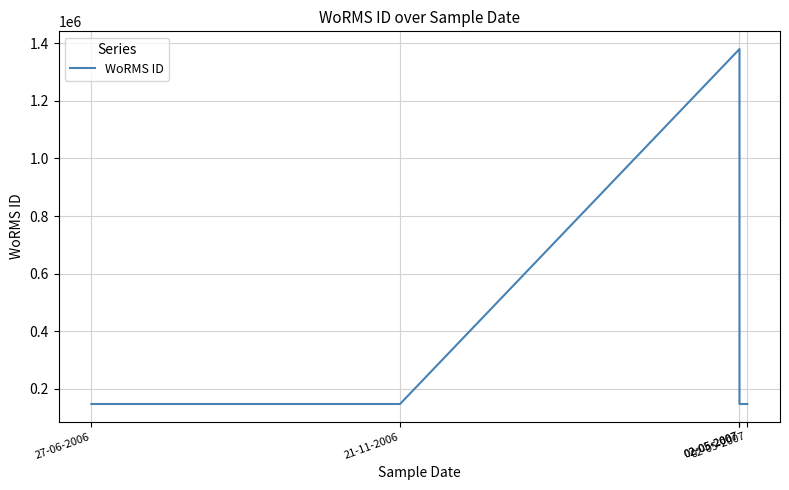

At which label does the data first exceed 146624?

02-05-2007